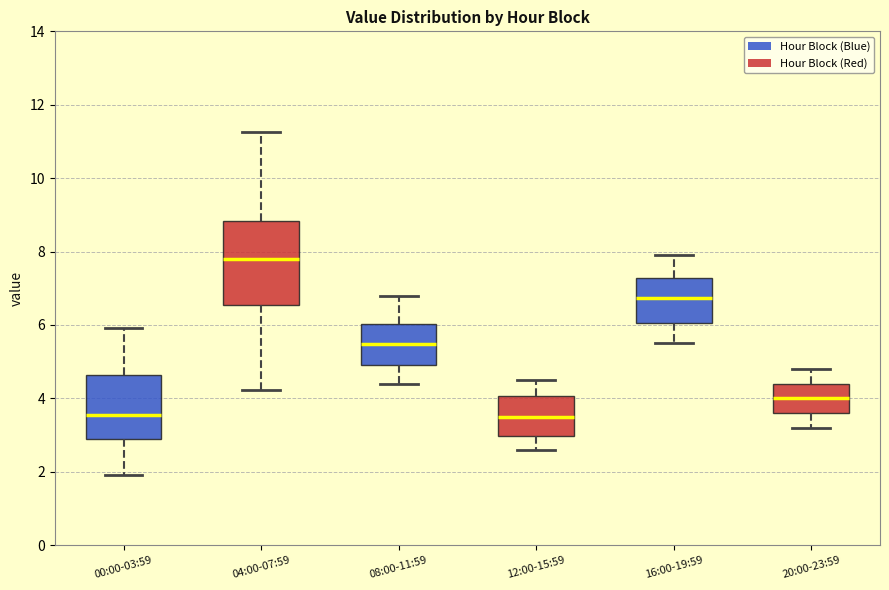

Where does the median line of the box for 04:00-07:59 sit on the y-axis? The values are not printed on the chart, so give them approximately, as read against the axis.

7.8